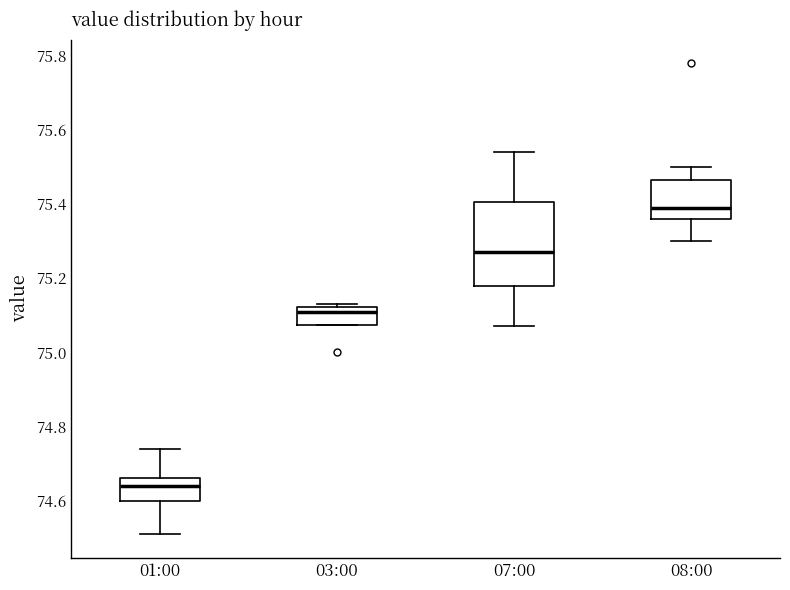

Which box's median line is the lowest?

01:00